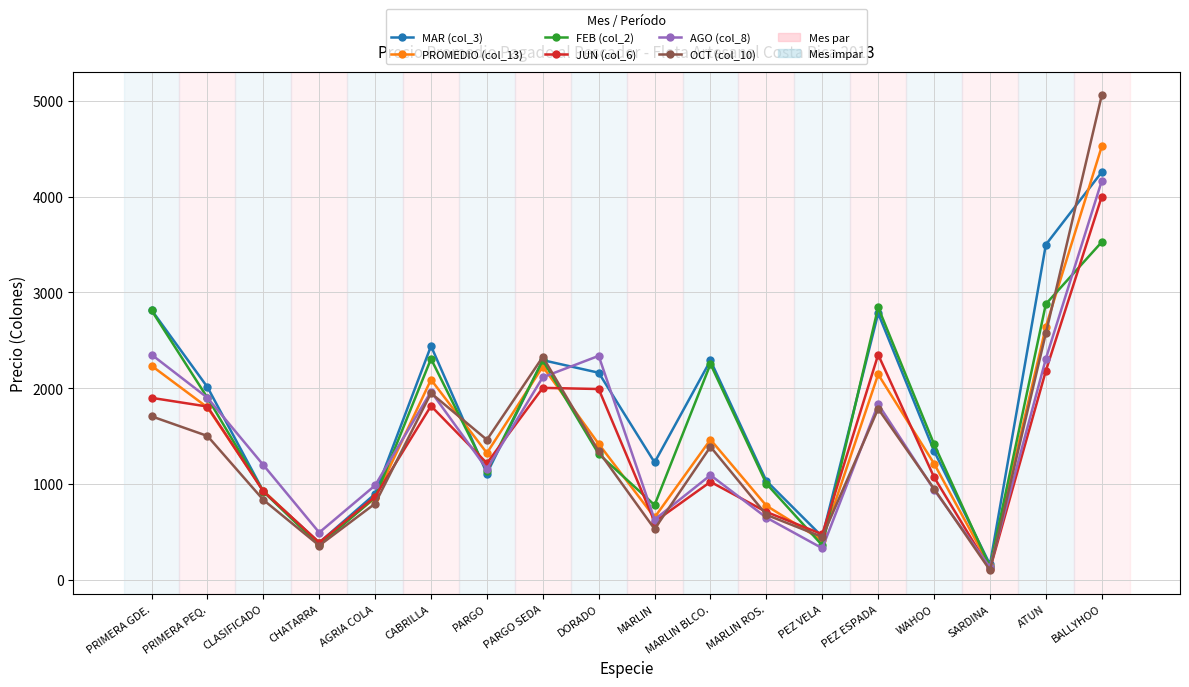

Where do JUN (col_6) and AGO (col_8) first cross each other?

CABRILLA and PARGO